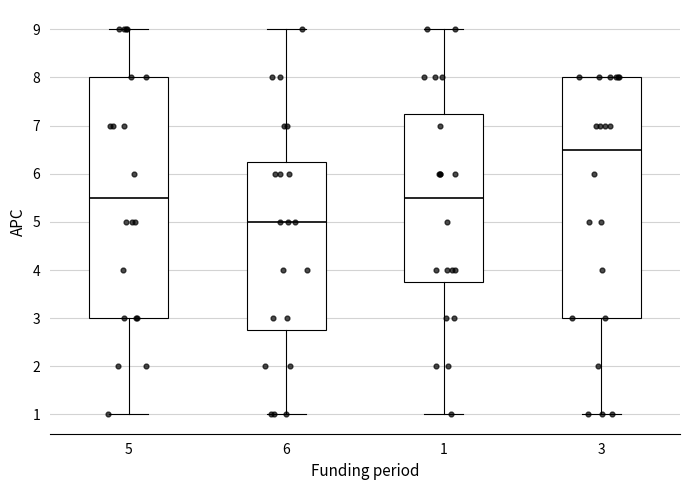

Reading left to right, transcribe this box plot: for each box, give where its median line is, the range the box spans, and where its two whiskers end, as read against the y-axis. The values are not printed on the chart, so give them approximately, as read against the axis.

5: median 5.5, box 3.0 to 8.0, whiskers 1.0 to 9.0
6: median 5.0, box 2.8 to 6.3, whiskers 1.0 to 9.0
1: median 5.5, box 3.8 to 7.3, whiskers 1.0 to 9.0
3: median 6.5, box 3.0 to 8.0, whiskers 1.0 to 8.0